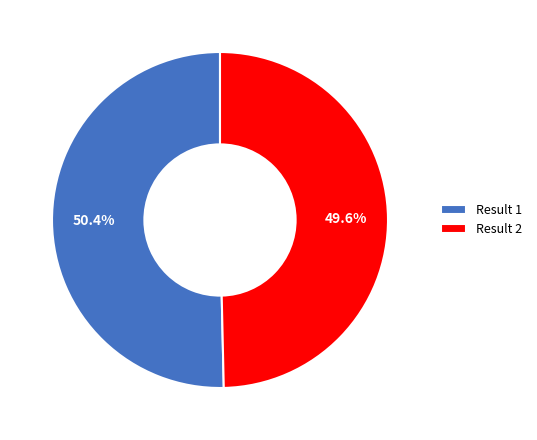

Which category has the biggest portion of the pie?

Result 1